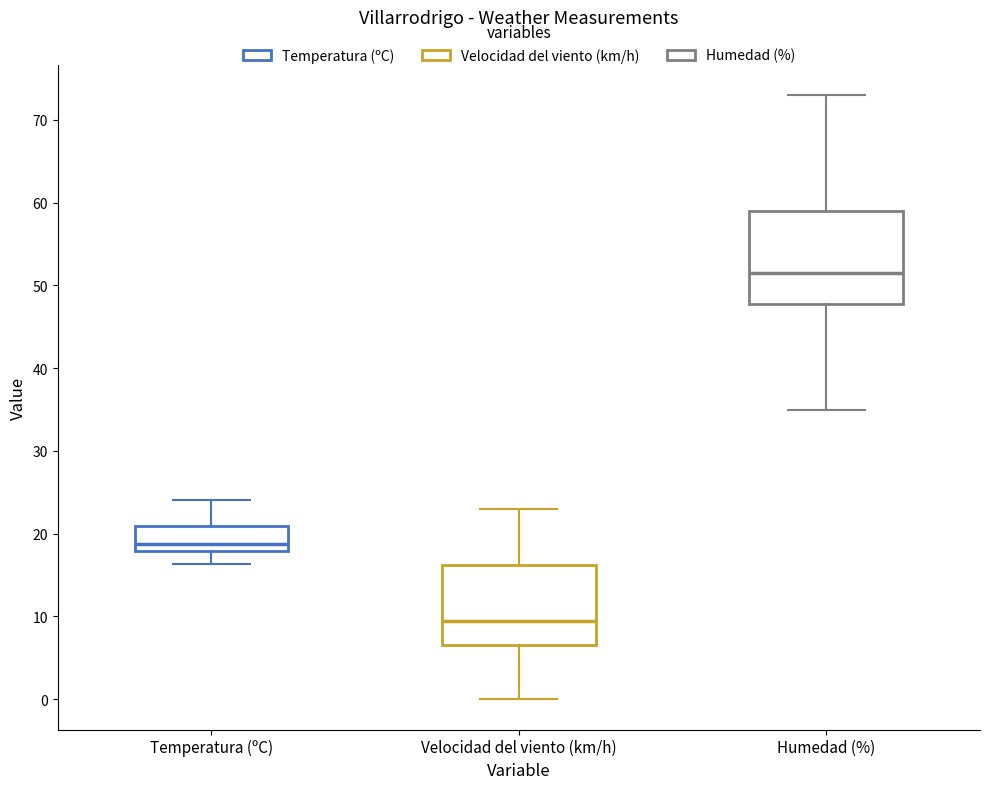

Reading left to right, transcribe this box plot: for each box, give where its median line is, the range the box spans, and where its two whiskers end, as read against the y-axis. The values are not printed on the chart, so give them approximately, as read against the axis.

Temperatura (ºC): median 19, box 18 to 21, whiskers 16 to 24
Velocidad del viento (km/h): median 10, box 7 to 16, whiskers 0 to 23
Humedad (%): median 52, box 48 to 59, whiskers 35 to 73